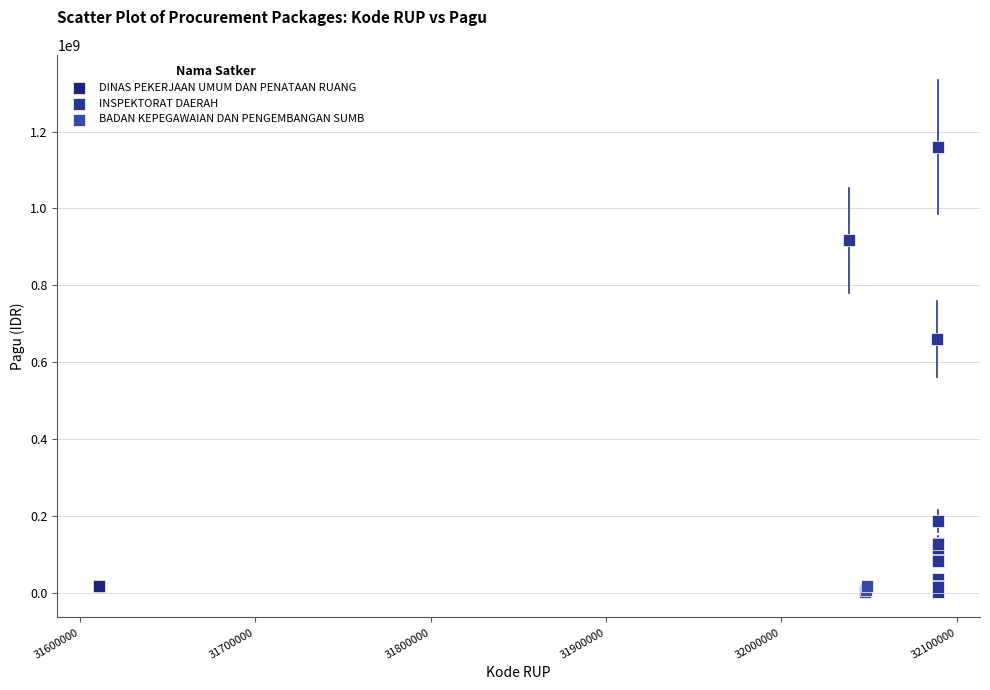

Which series reaches the maximum Y coordinate?

INSPEKTORAT DAERAH